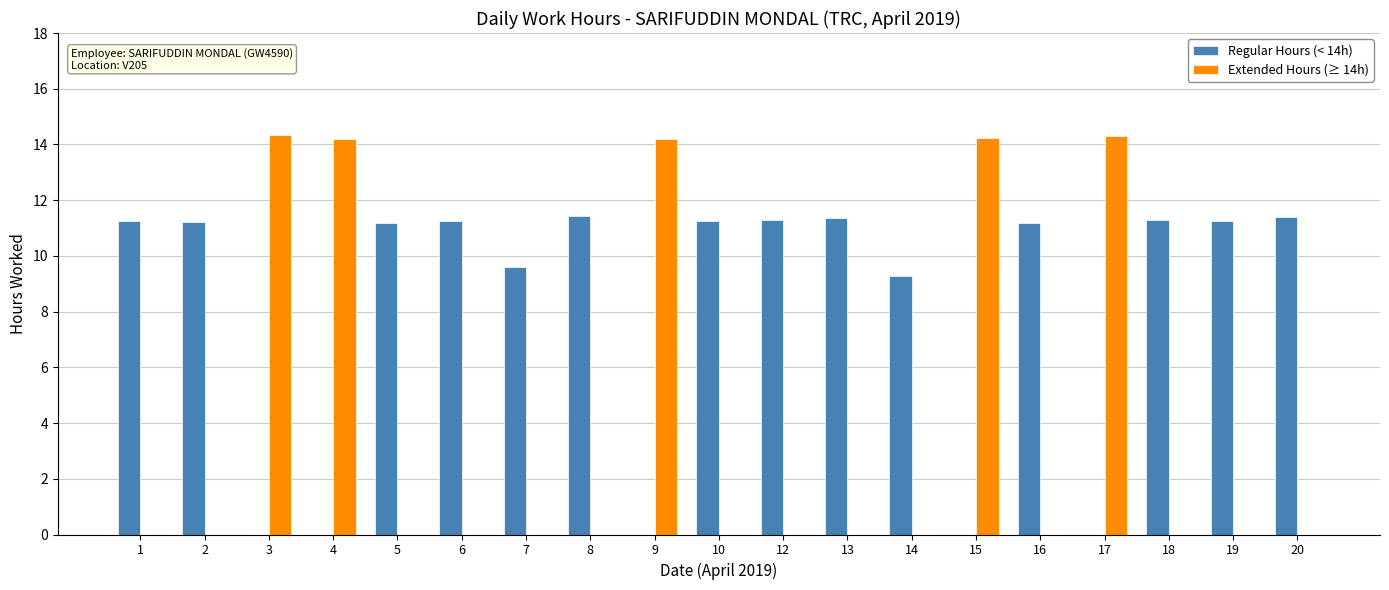

Between 5 and 9, which series saw the biggest shift?

Extended Hours (≥ 14h)